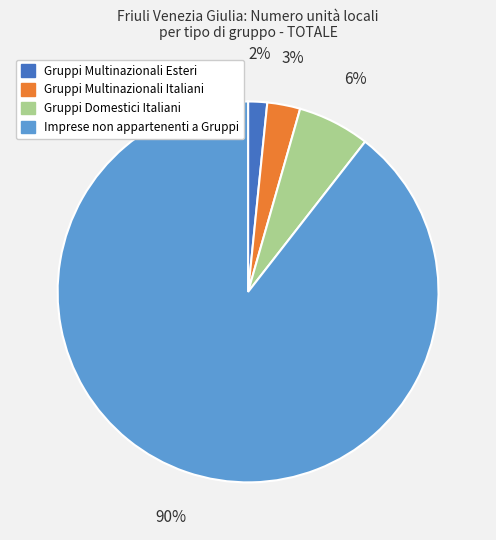

To the nearest percent, what percentage of the pie is Gruppi Multinazionali Italiani?

3%